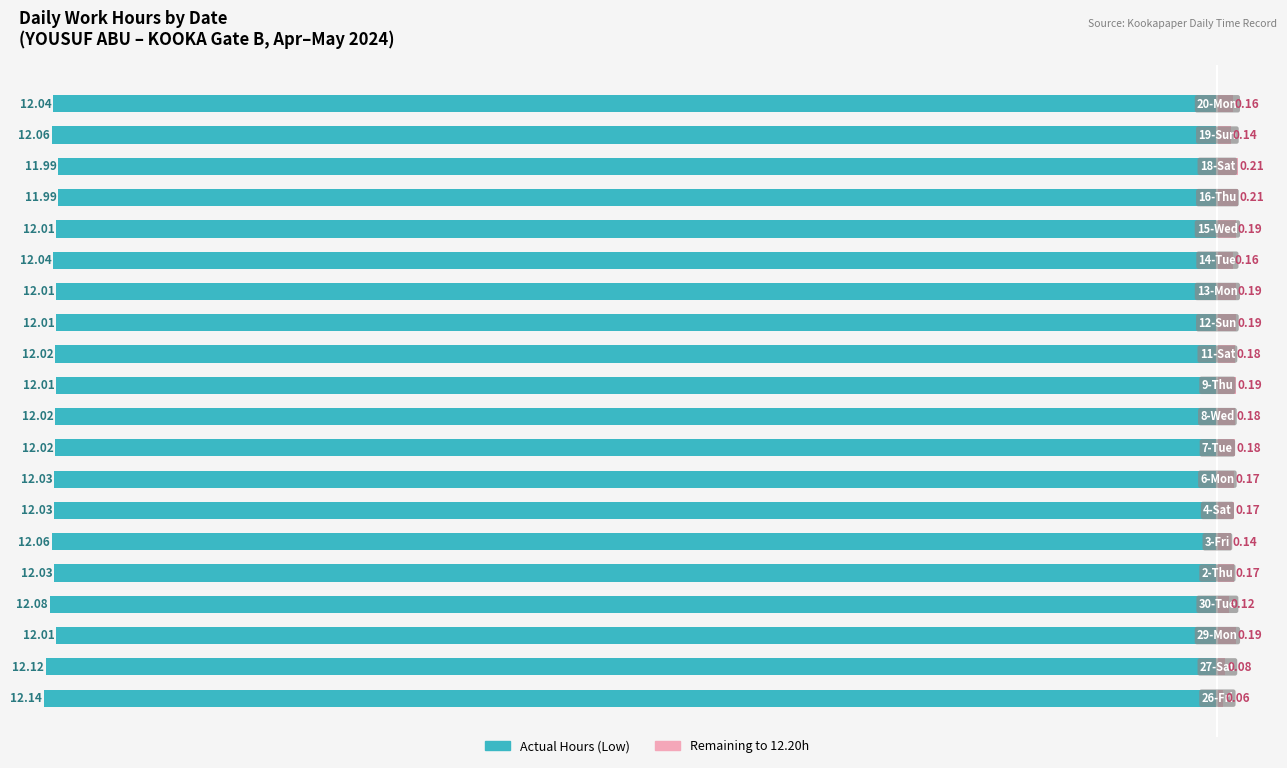

At which category is the sum across all series the highest?

16